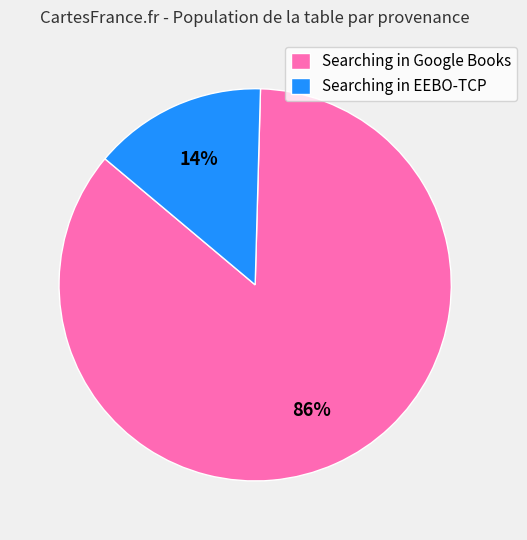

Is there any slice that represents more than half of the pie?

Yes